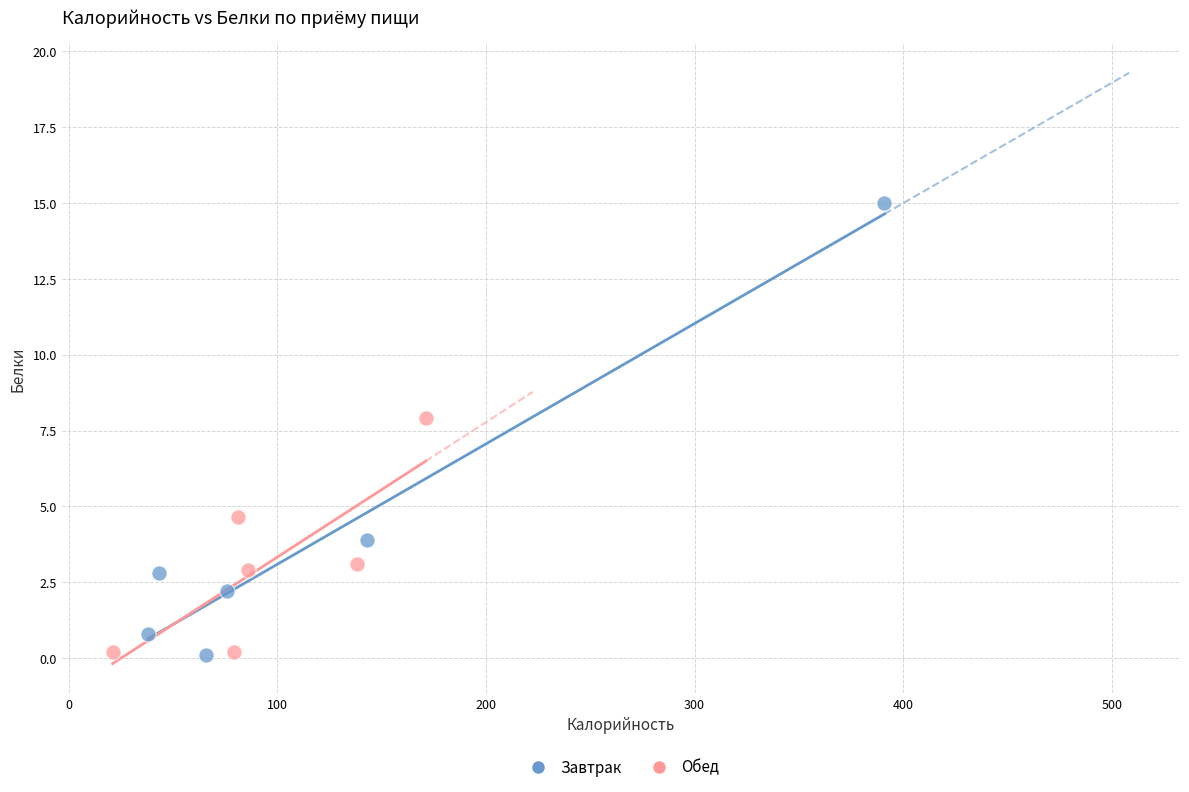

Which series has the largest Y range (max minus min)?

Завтрак